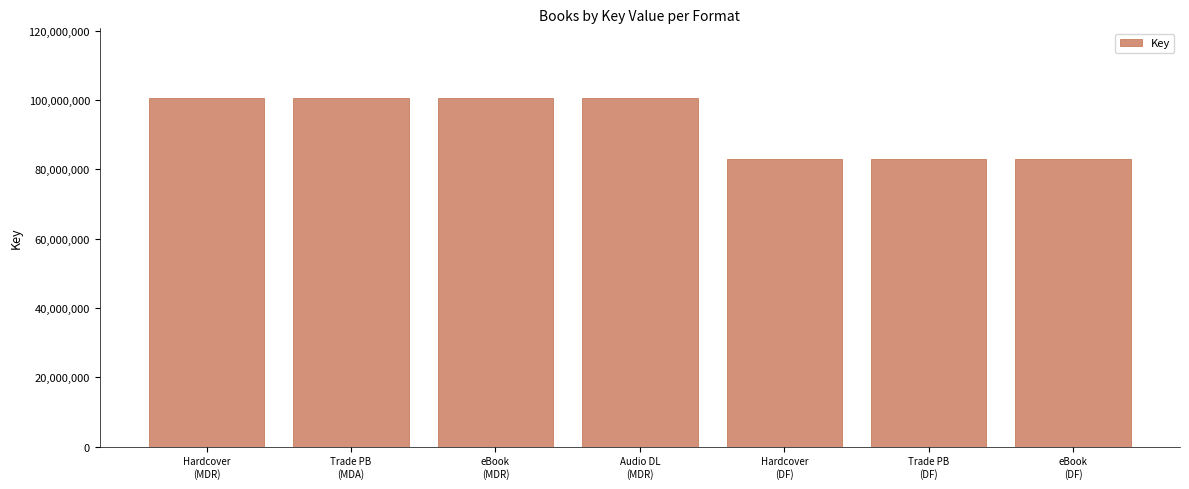

What is the minimum value shown in the chart?

82952017